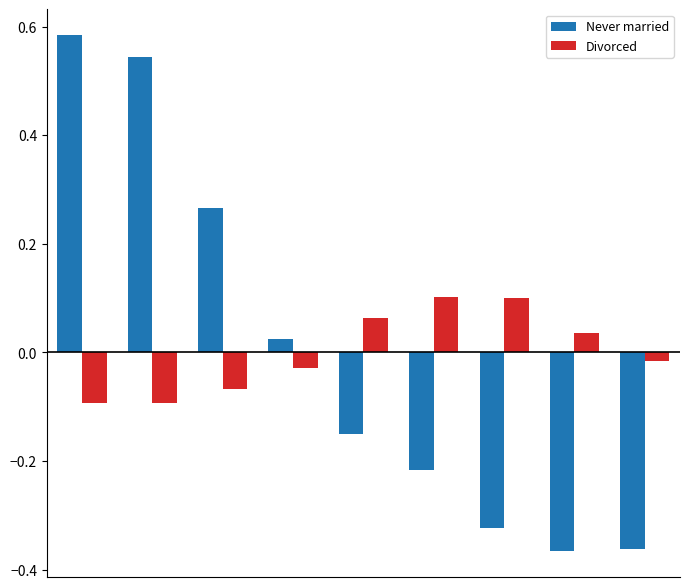

Which series has the largest range (max minus min)?

Never married